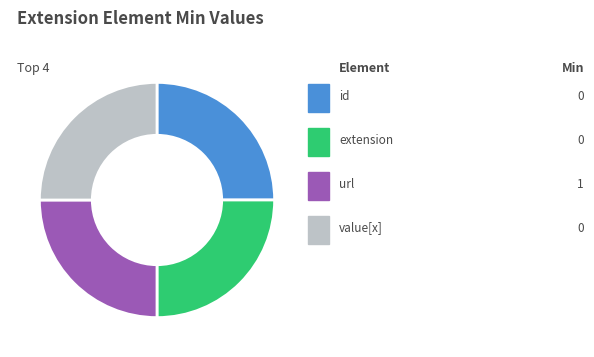

Is there a majority slice in this chart?

No